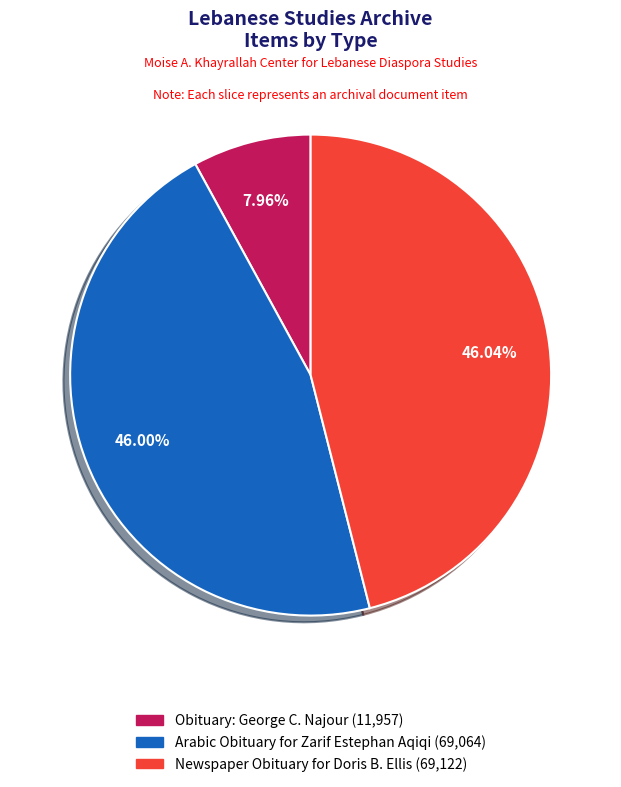

Does any single category account for the majority?

No